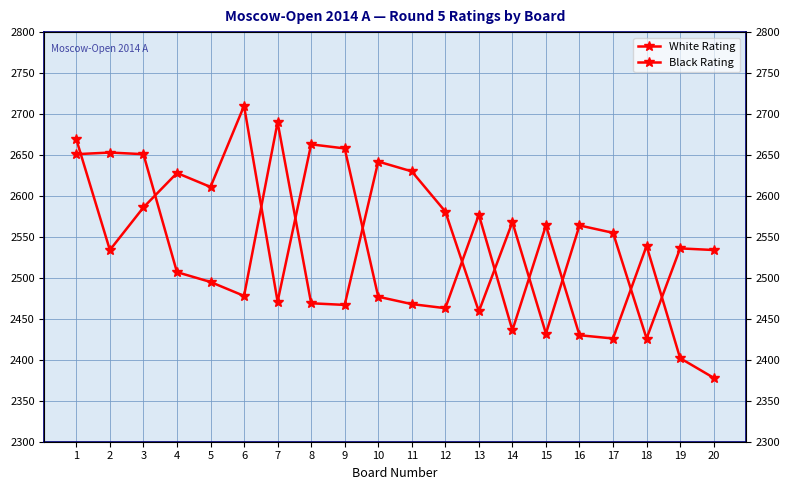

What is the difference between the maximum and minimum values in the Black Rating series?

332